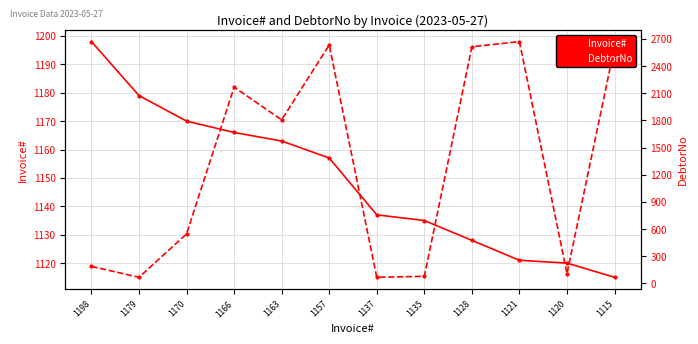

What is the average value of the DebtorNo series?

1297